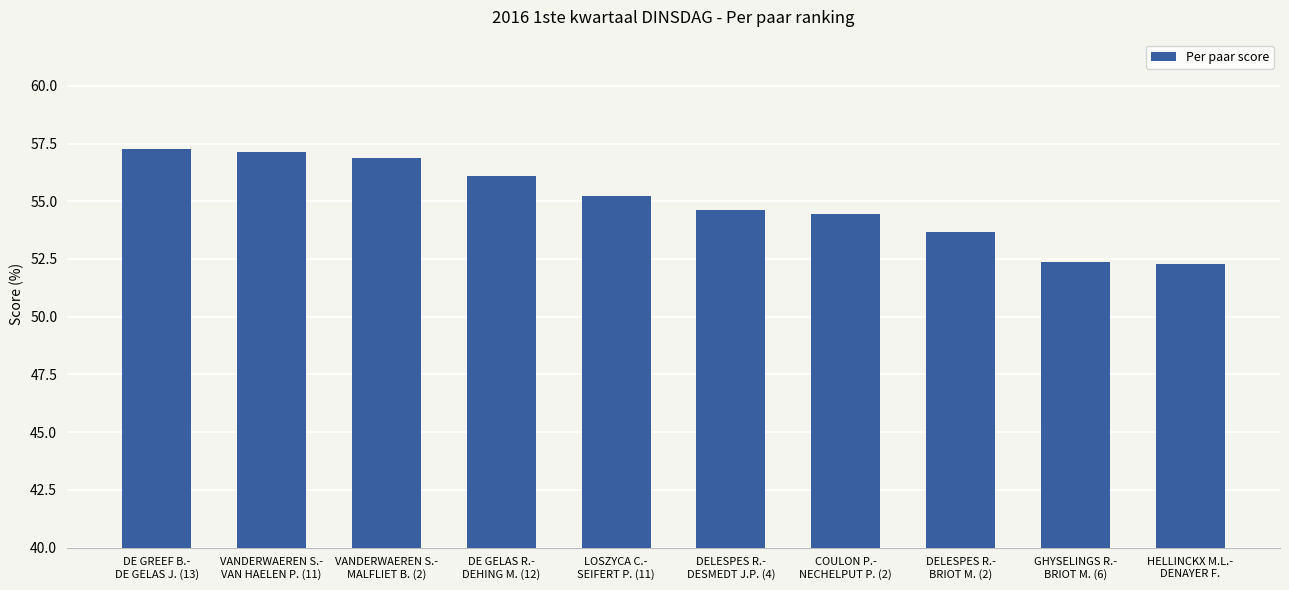

How many values exceed 55?

5